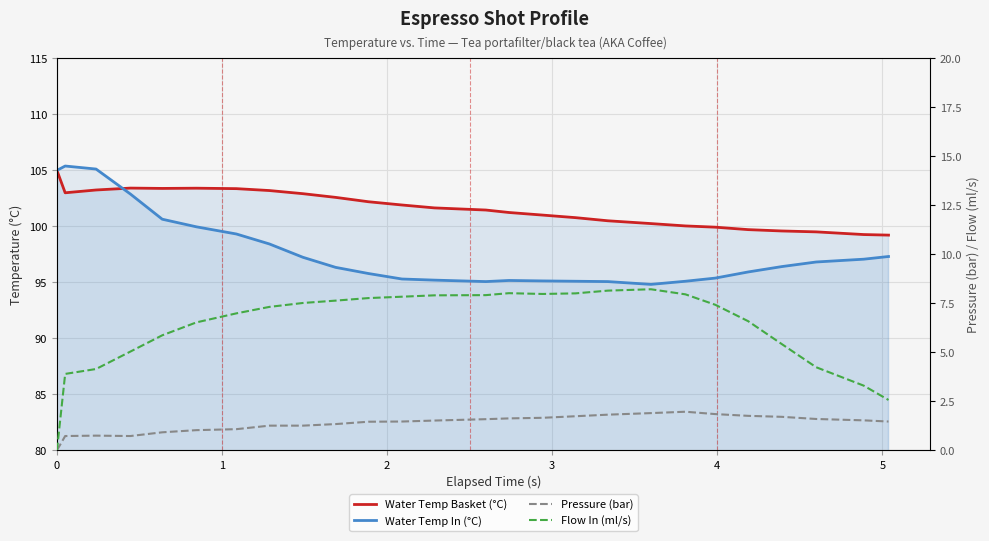

List the labels in order of Water Temp In (°C) value, largest first.

1, 2, 0, 3, 4, 5, 6, 7, 25, 8, 24, 23, 22, 9, 21, 10, 20, 11, 12, 14, 15, 16, 19, 13, 17, 18